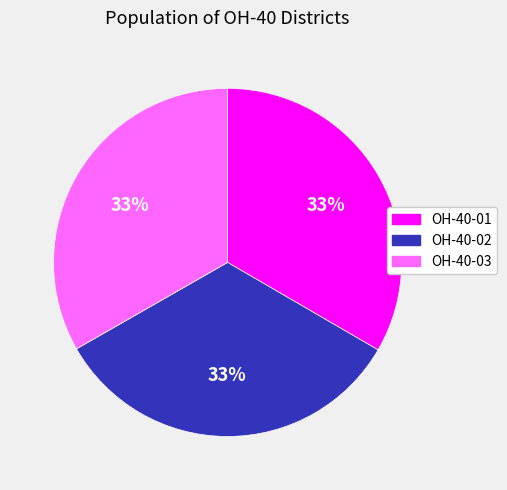

To the nearest percent, what percentage of the pie is OH-40-02?

33%